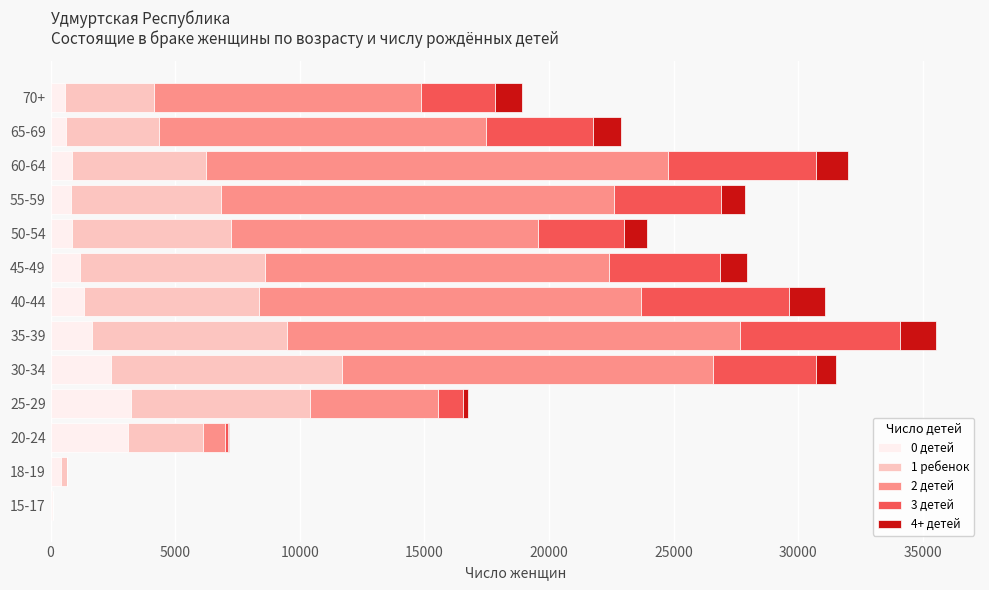

The value of 0 детей at 45-49 is 1173. True or false?

True